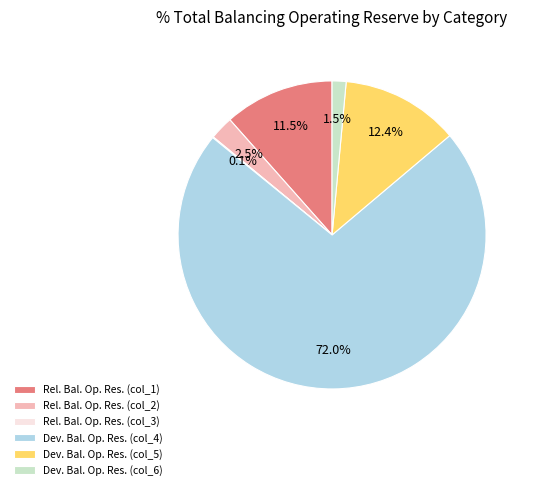

Which slice is the largest?

Dev. Bal. Op. Res. (col_4)